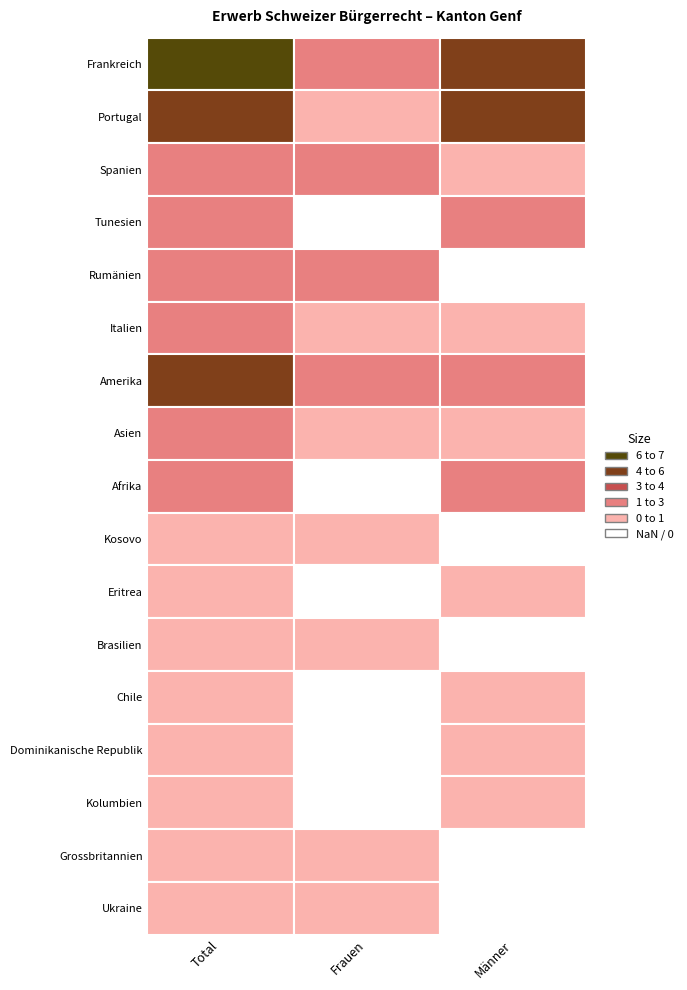

Rank the series at 0 from highest to lowest value.

Frankreich, Portugal, Amerika, Spanien, Afrika, Tunesien, Rumänien, Italien, Asien, Kosovo, Eritrea, Brasilien, Chile, Dominikanische Republik, Kolumbien, Grossbritannien, Ukraine